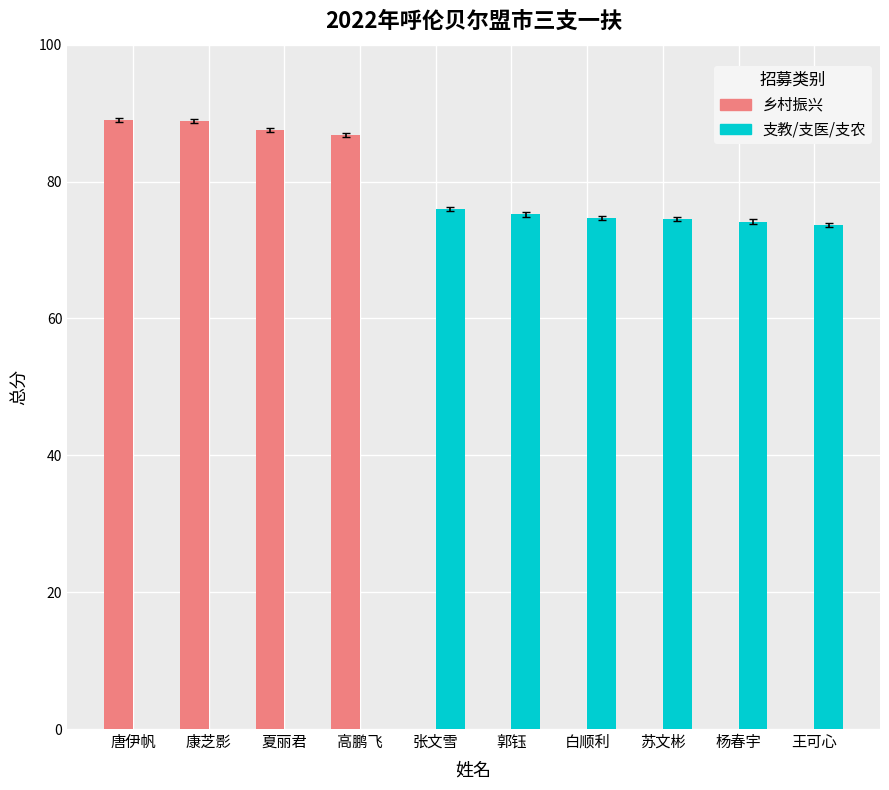

Which series changed the most between 张文雪 and 郭钰?

支教/支医/支农